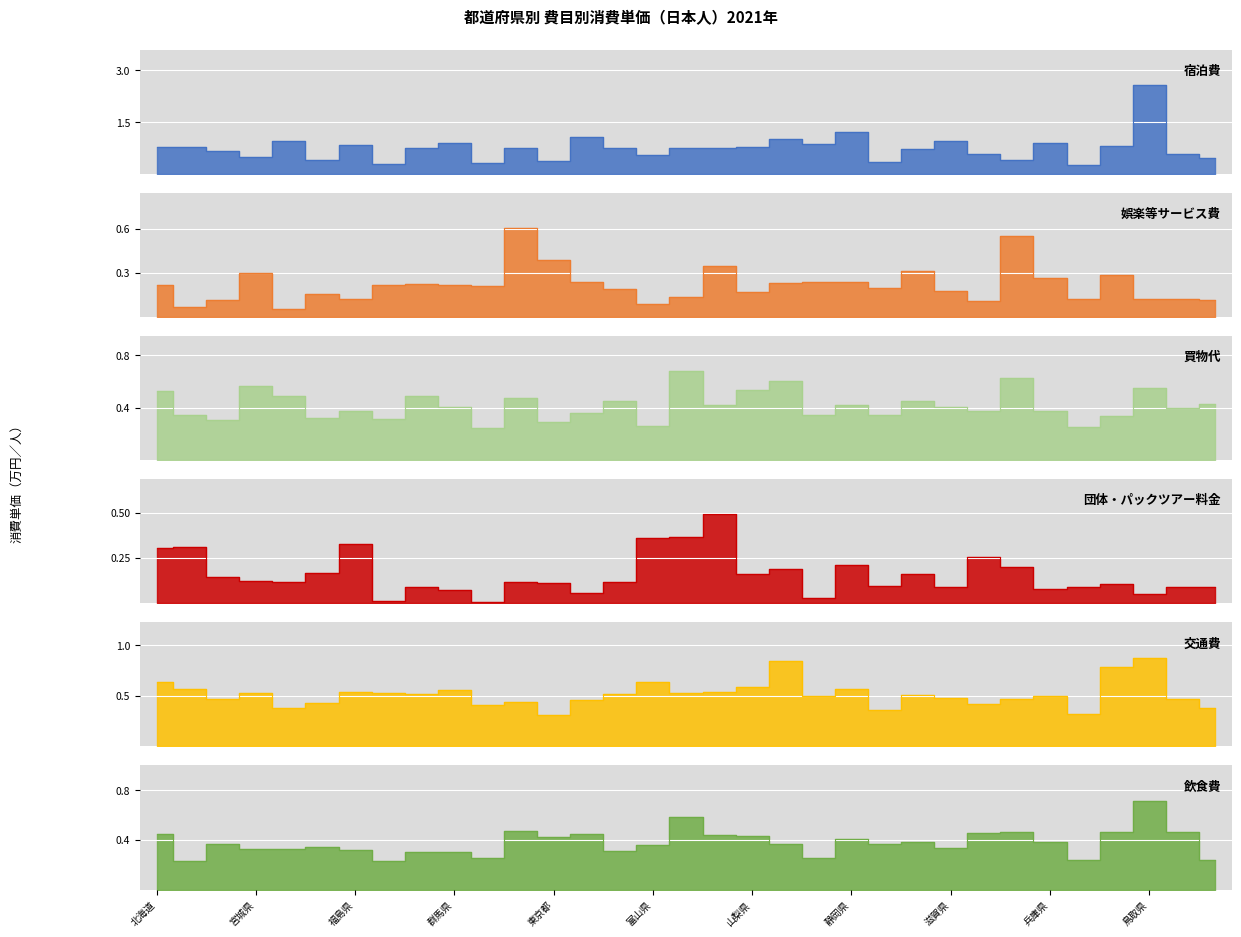

Rank the series at 山梨県 from highest to lowest value.

宿泊費, 交通費, 買物代, 飲食費, 娯楽等サービス費, 団体・パックツアー料金